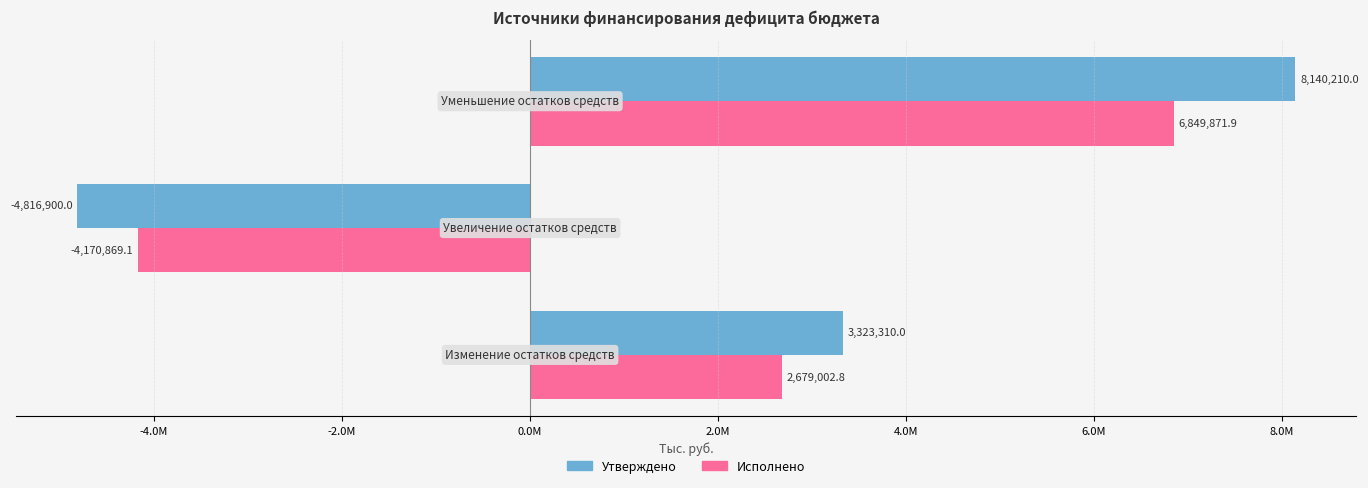

What are all the series names shown in the legend?

Утверждено, Исполнено